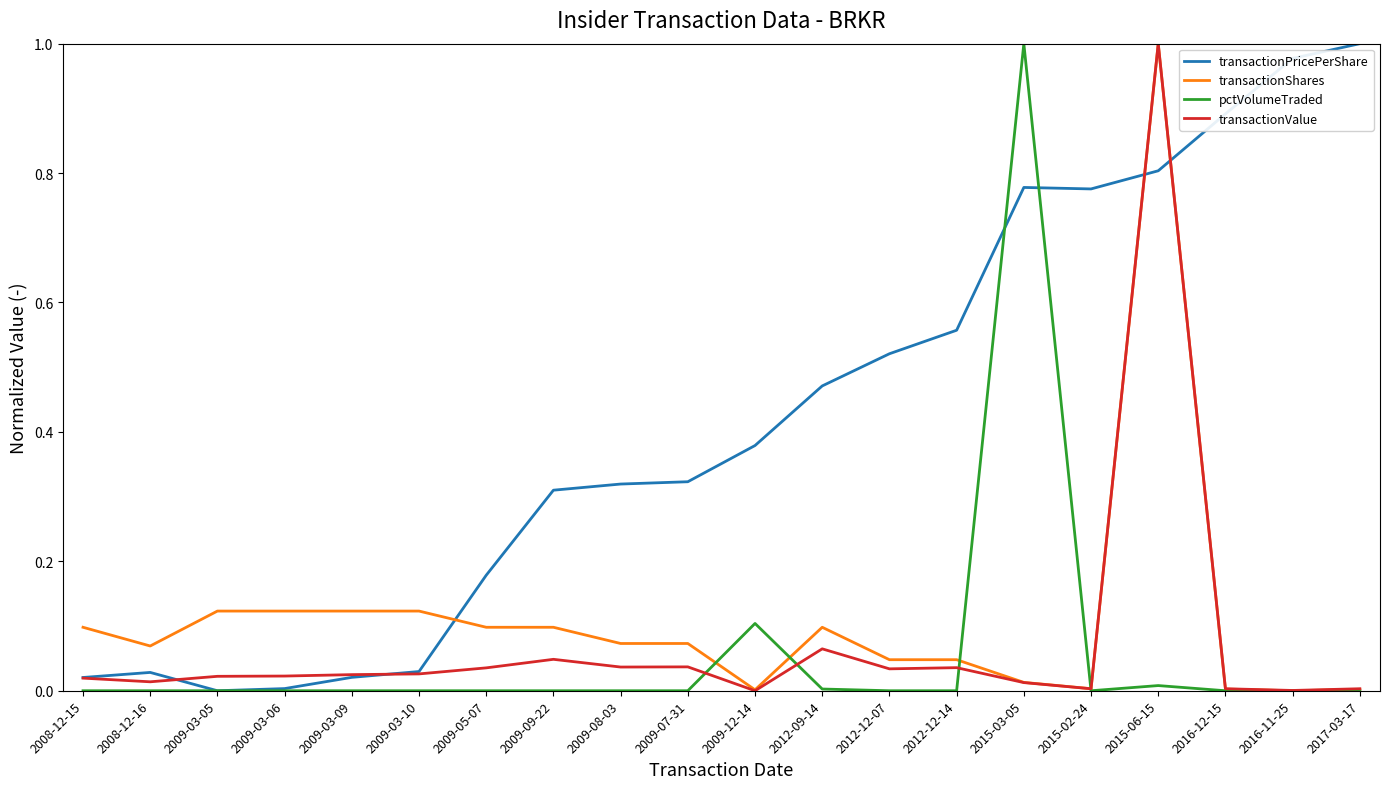

Which category has the highest value in the transactionValue series?

2015-06-15